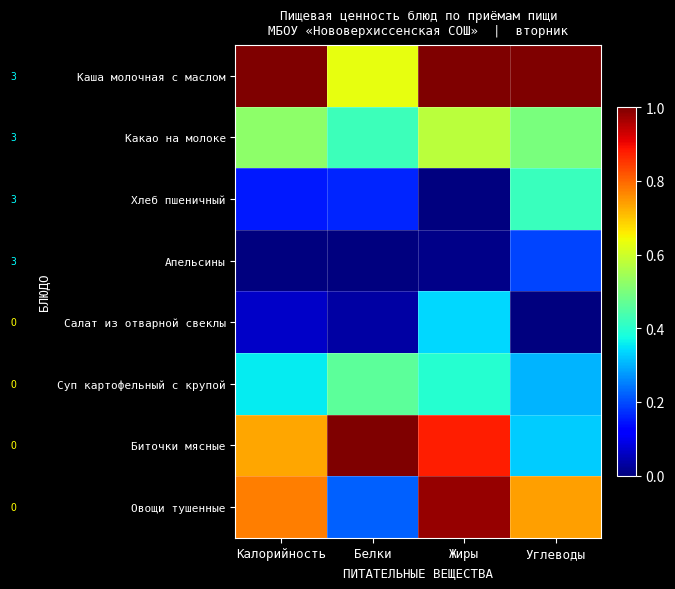

What is the total value across all series at Углеводы?

3.5